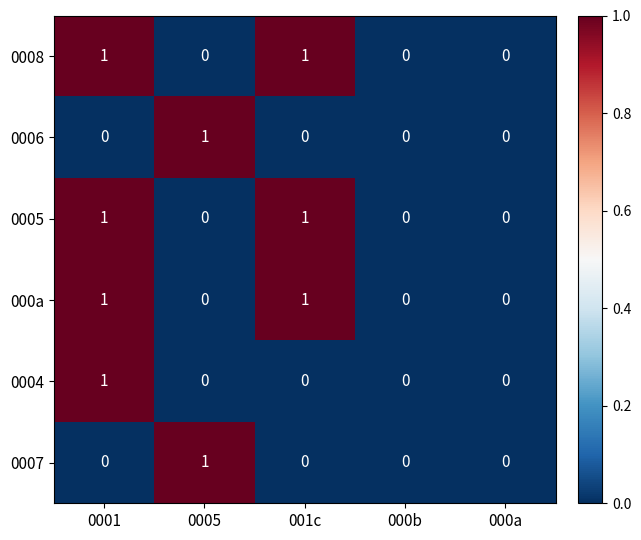

Is it true that 0006 equals 0 at 001c?

True